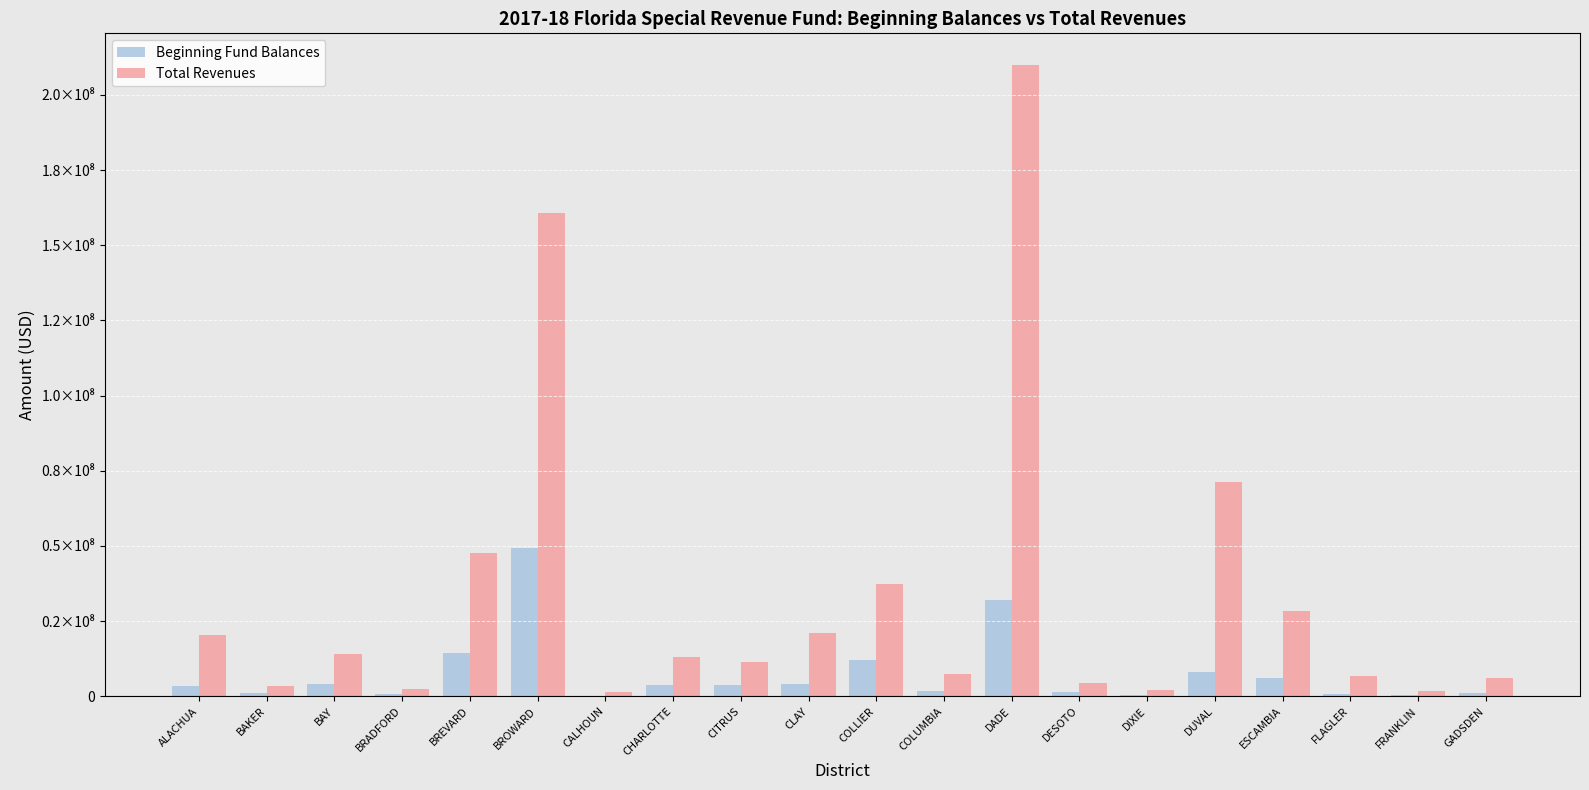

What are all the series names shown in the legend?

Beginning Fund Balances, Total Revenues